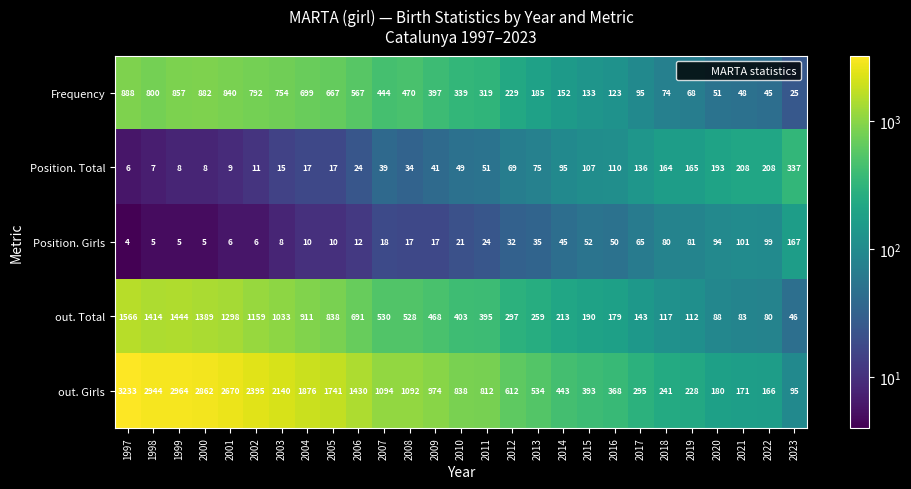

What is the approximate value of Position. Girls at 2022, to the nearest 5?

100